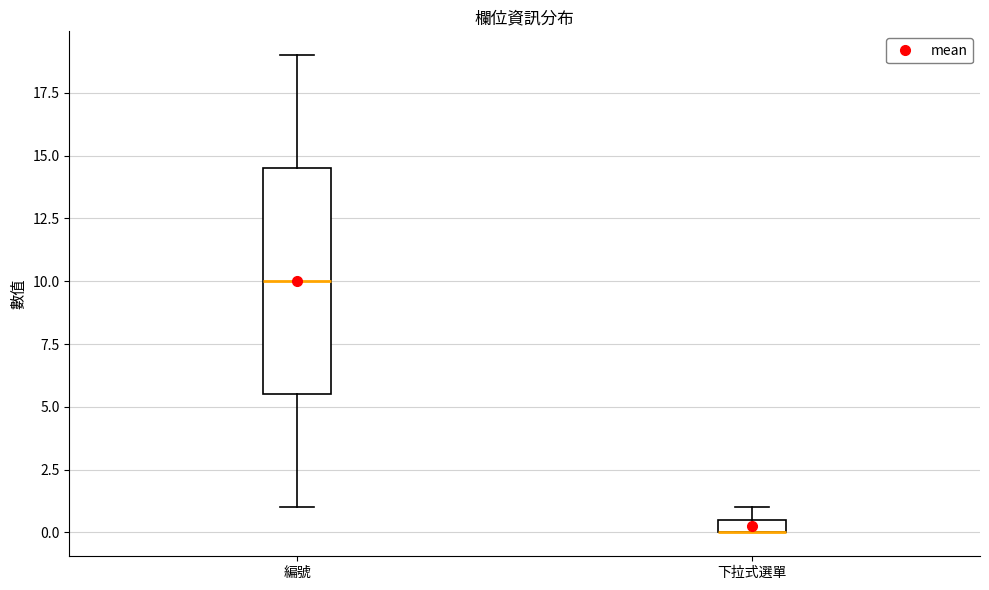

Comparing the boxes themselves (not the whiskers), which one is the tallest?

編號